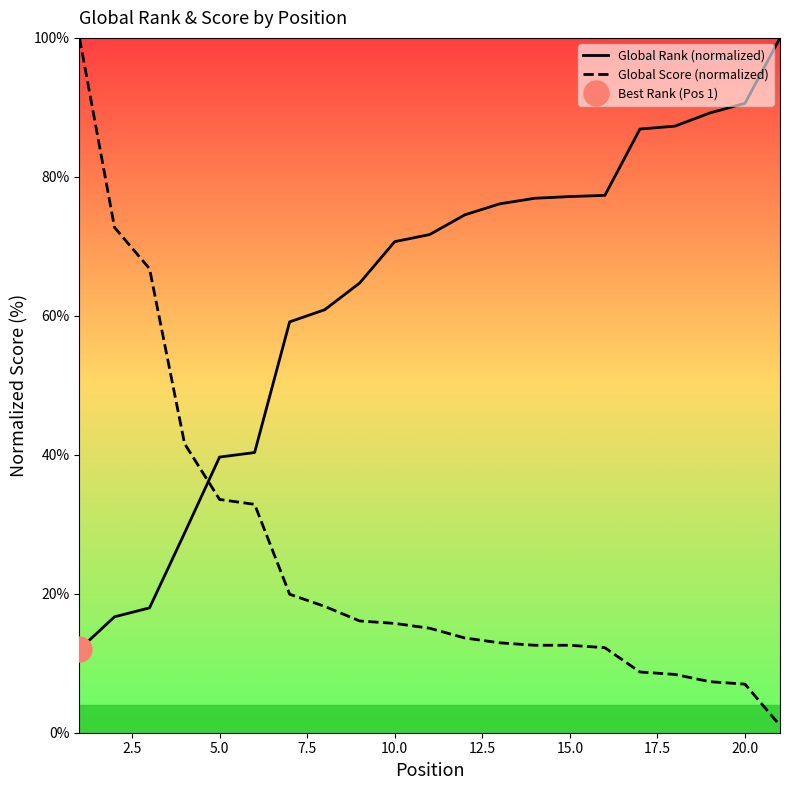

What is the maximum value for Global Rank (normalized)?

100.0